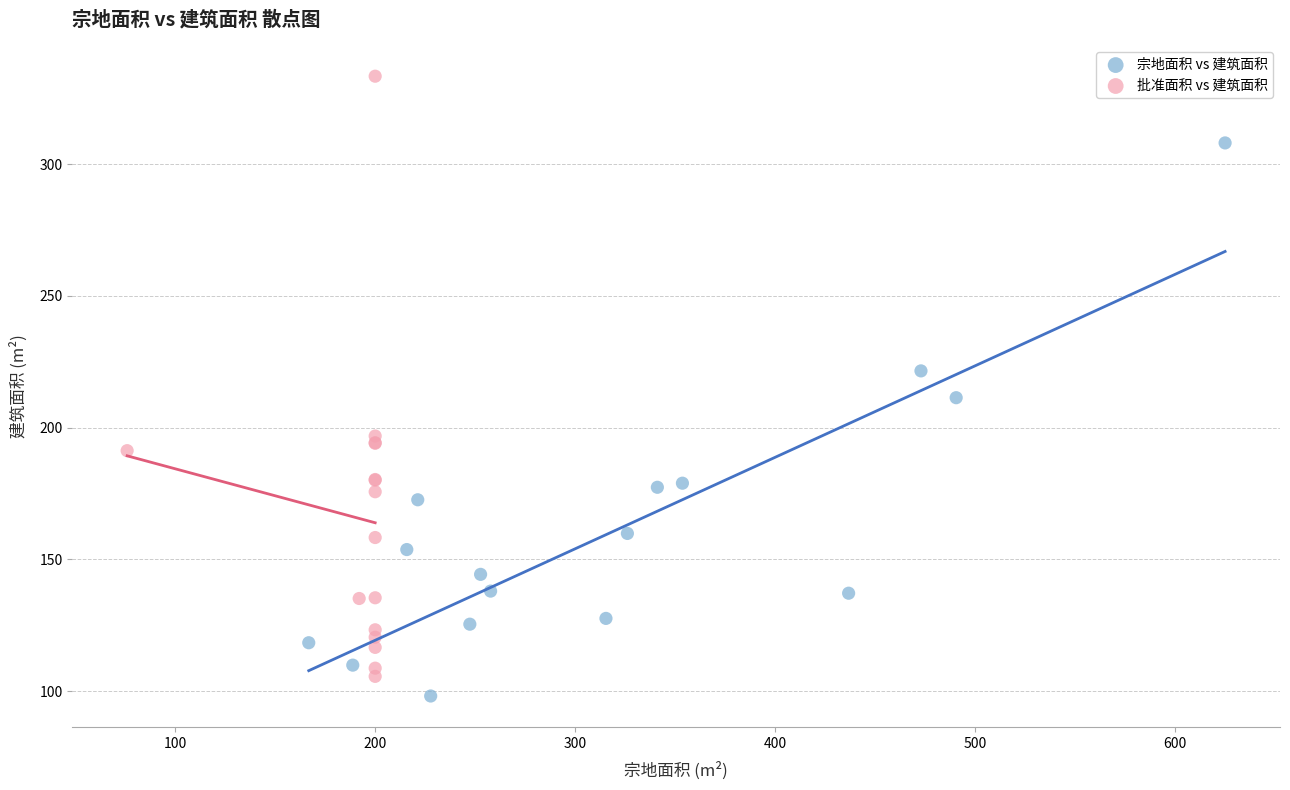

What are all the series names shown in the legend?

宗地面积 vs 建筑面积, 批准面积 vs 建筑面积